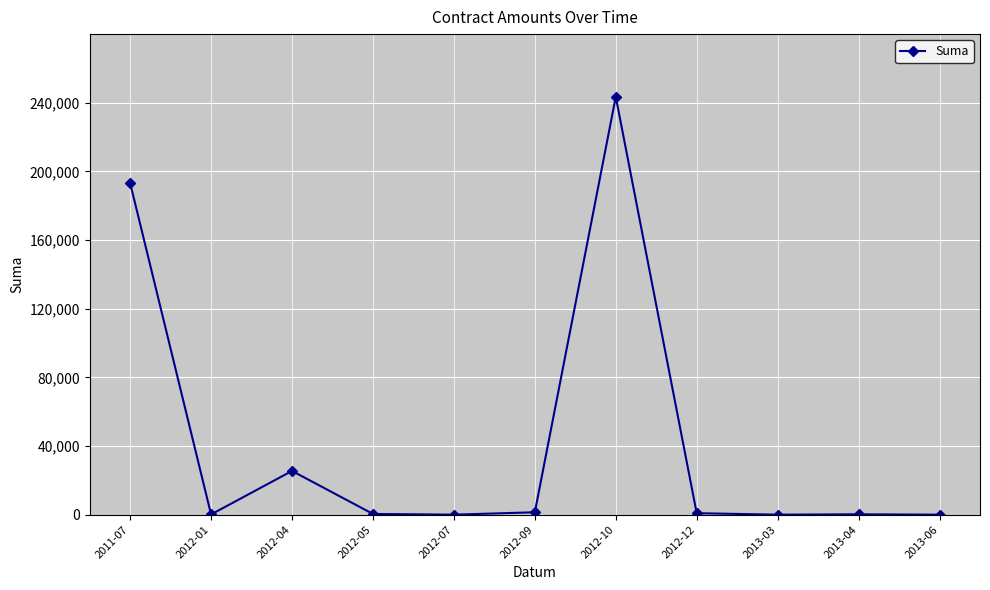

Is this an area chart (filled region under the line)?

No